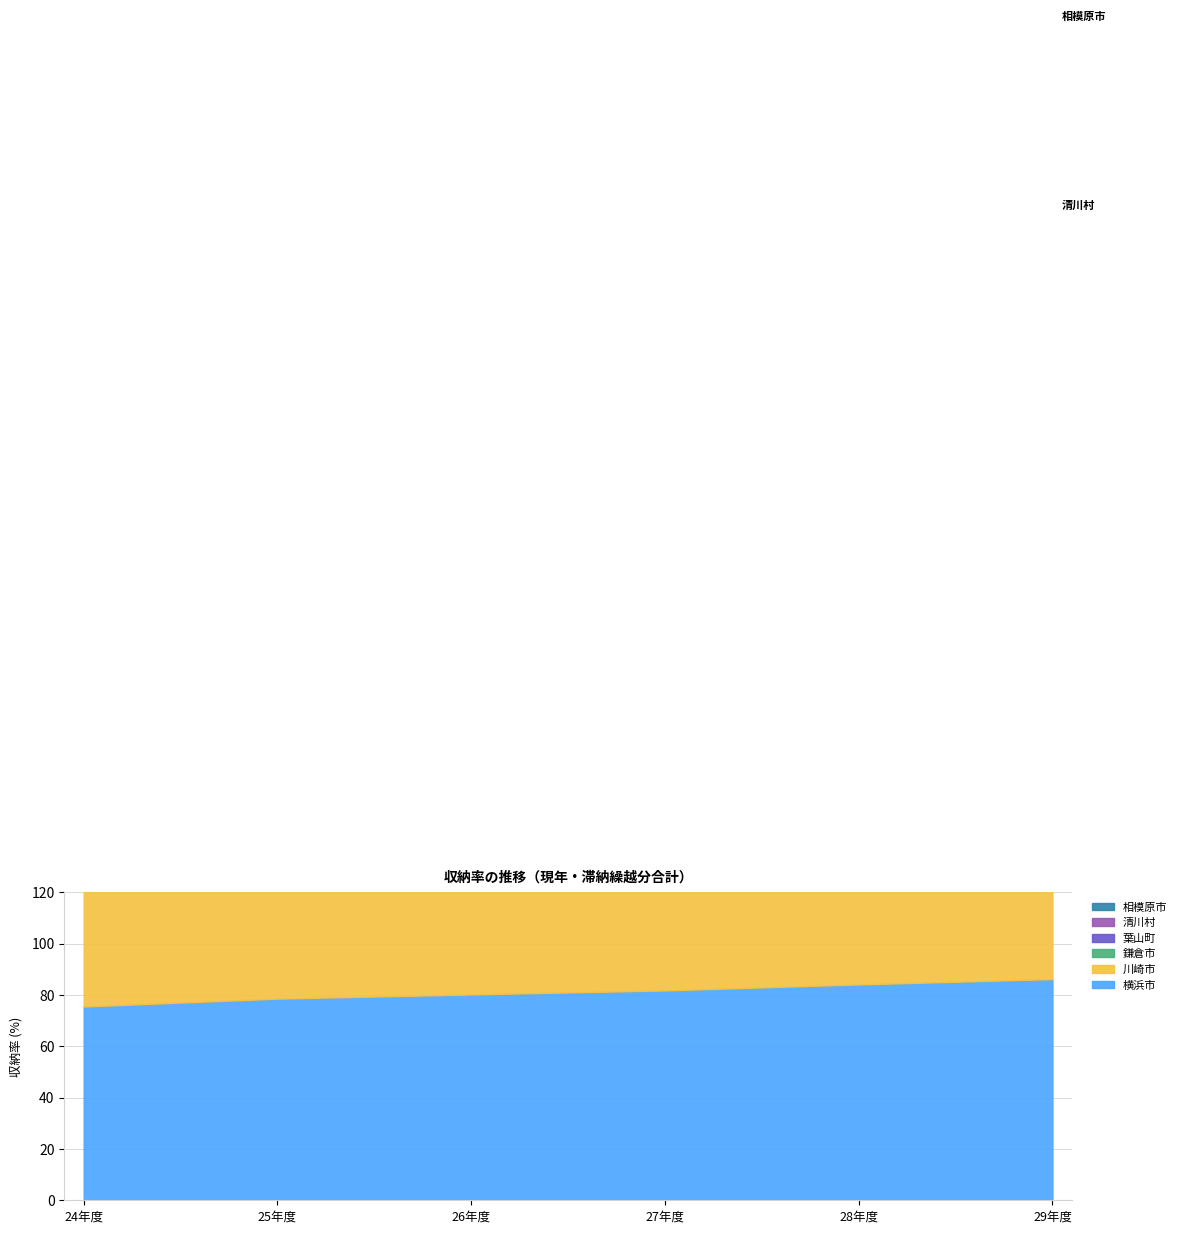

List the series in order of their peak value, highest first.

葉山町, 川崎市, 横浜市, 鎌倉市, 清川村, 相模原市